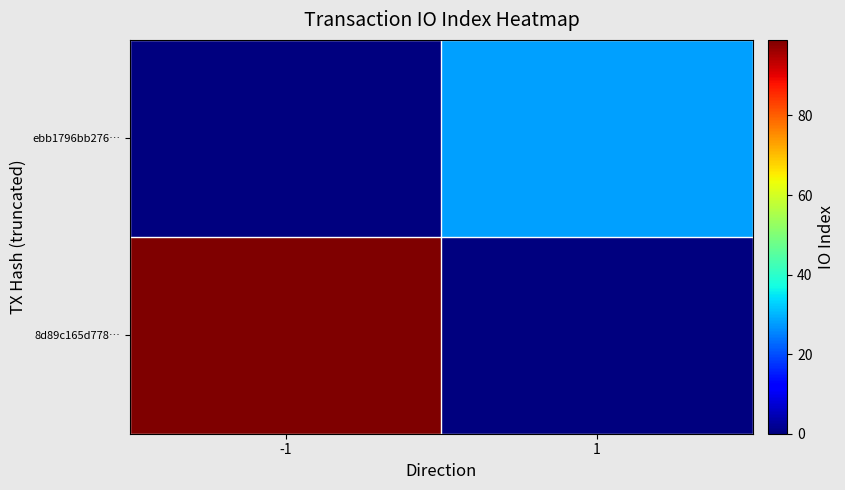

Reading left to right, extract all data points from this chart.

8d89c165d778…: -1=99	1=0
ebb1796bb276…: -1=0	1=28